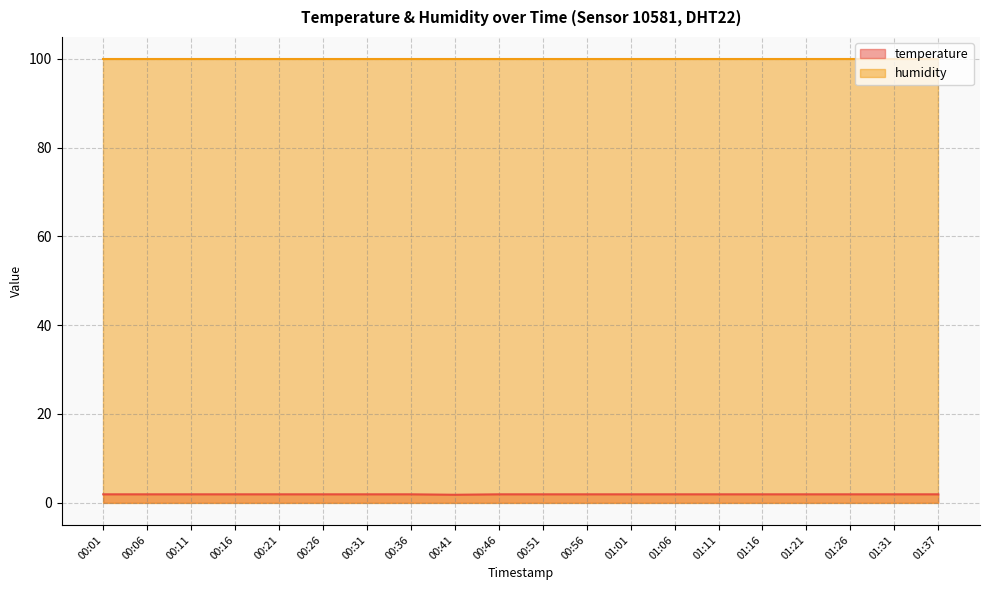

List the labels in order of value, largest first.

00:01, 00:06, 00:11, 00:16, 00:21, 00:26, 00:31, 00:36, 00:46, 00:51, 00:56, 01:01, 01:06, 01:11, 01:16, 01:21, 01:26, 01:31, 01:37, 00:41